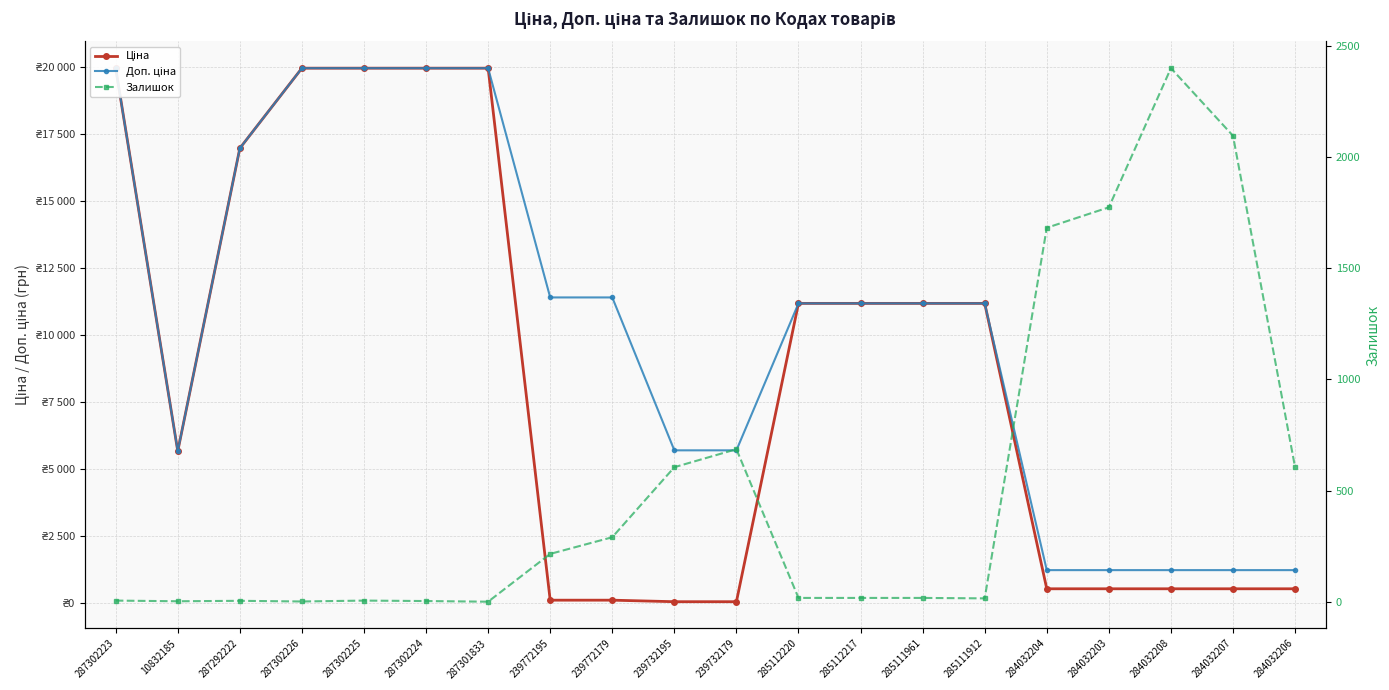

How many interior local peaks does the Залишок series have?

4